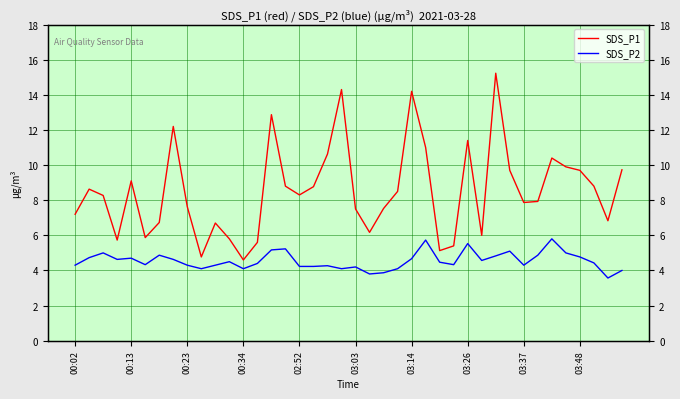

Reading left to right, transcribe all the data shown in this chart.

SDS_P1: 7.2	8.6	8.3	5.7	9.1	5.9	6.7	12.2	7.6	4.8	6.7	5.8	4.6	5.6	12.9	8.8	8.3	8.8	10.6	14.3	7.5	6.2	7.5	8.5	14.2	11.0	5.1	5.4	11.4	6.0	15.2	9.7	7.9	7.9	10.4	9.9	9.7	8.8	6.8	9.7
SDS_P2: 4.3	4.7	5.0	4.6	4.7	4.3	4.9	4.6	4.3	4.1	4.3	4.5	4.1	4.4	5.2	5.2	4.2	4.2	4.3	4.1	4.2	3.8	3.9	4.1	4.7	5.7	4.5	4.3	5.5	4.6	4.8	5.1	4.3	4.9	5.8	5.0	4.8	4.4	3.6	4.0